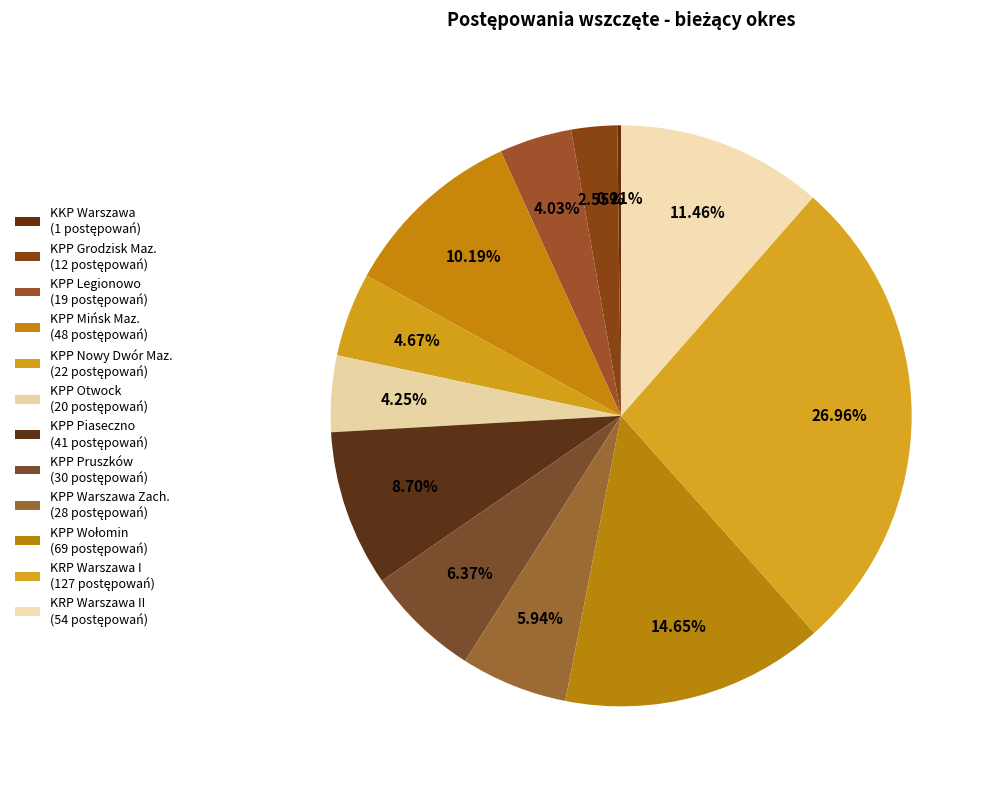

Which category has the biggest portion of the pie?

KRP Warszawa I